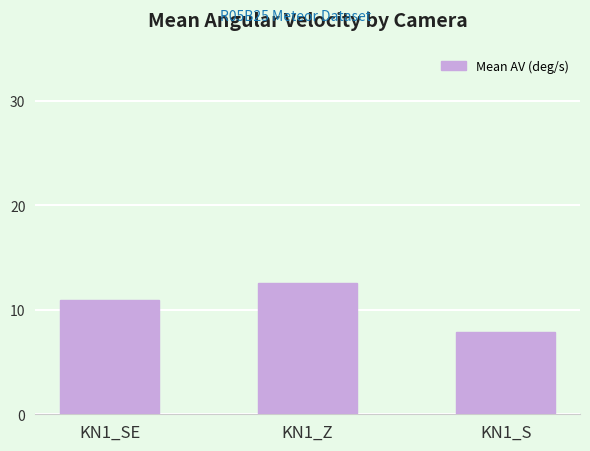

Rank the categories by value from lowest to highest.

KN1_S, KN1_SE, KN1_Z